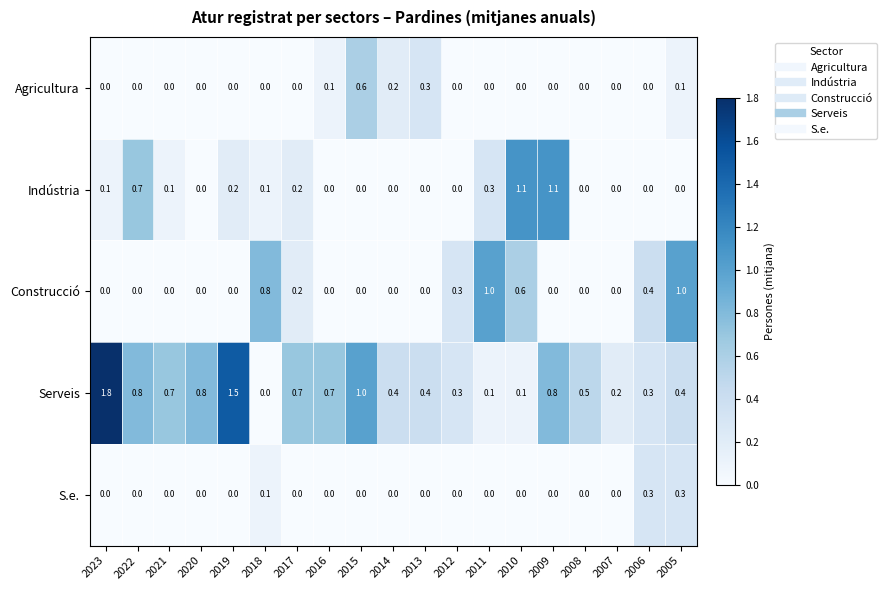

What is the difference between the maximum and second lowest values in the Indústria series?

1.1